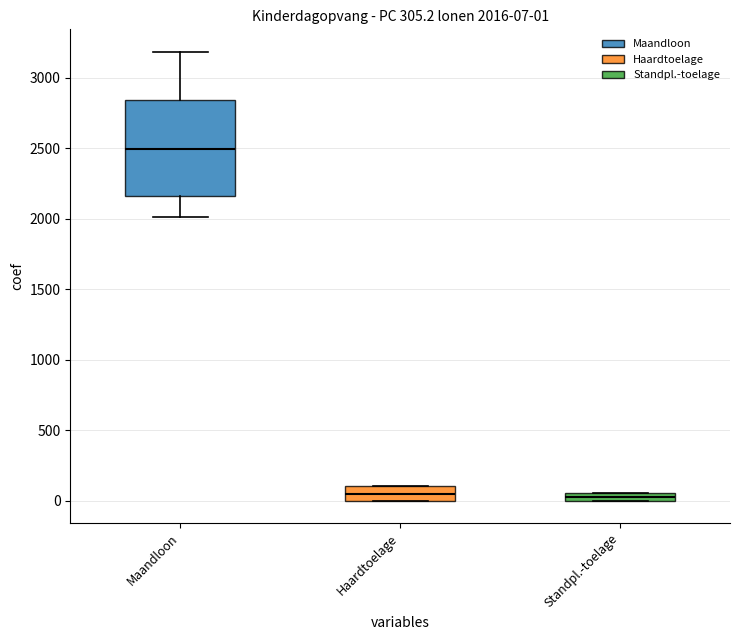

Which box is the tallest, from its lower edge to its upper edge?

Maandloon